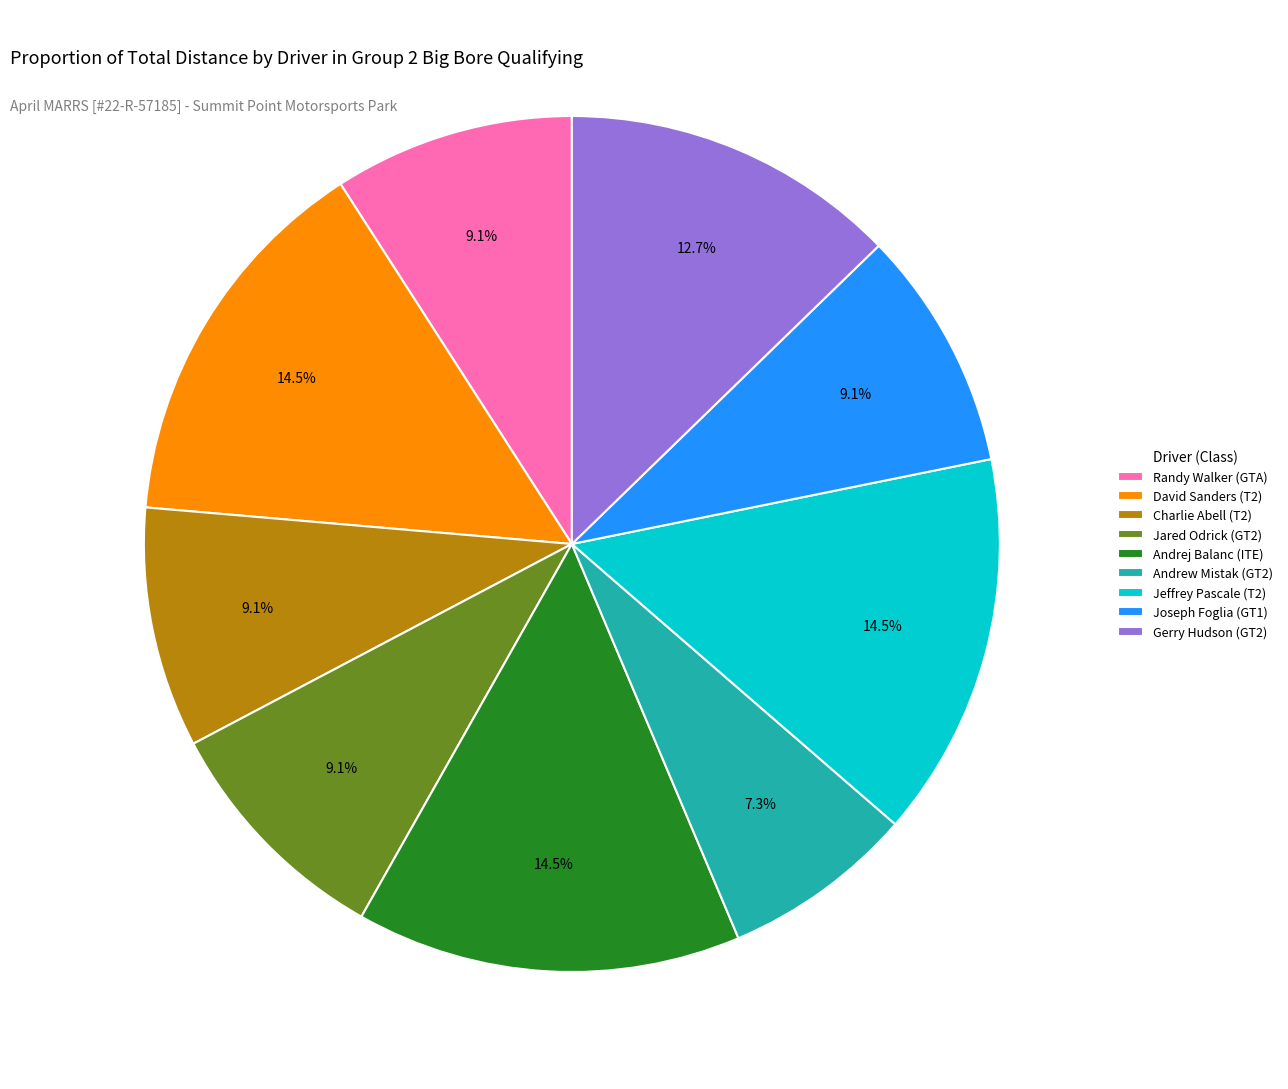

To the nearest percent, what is the difference between the largest and smallest slice percentages?

7%